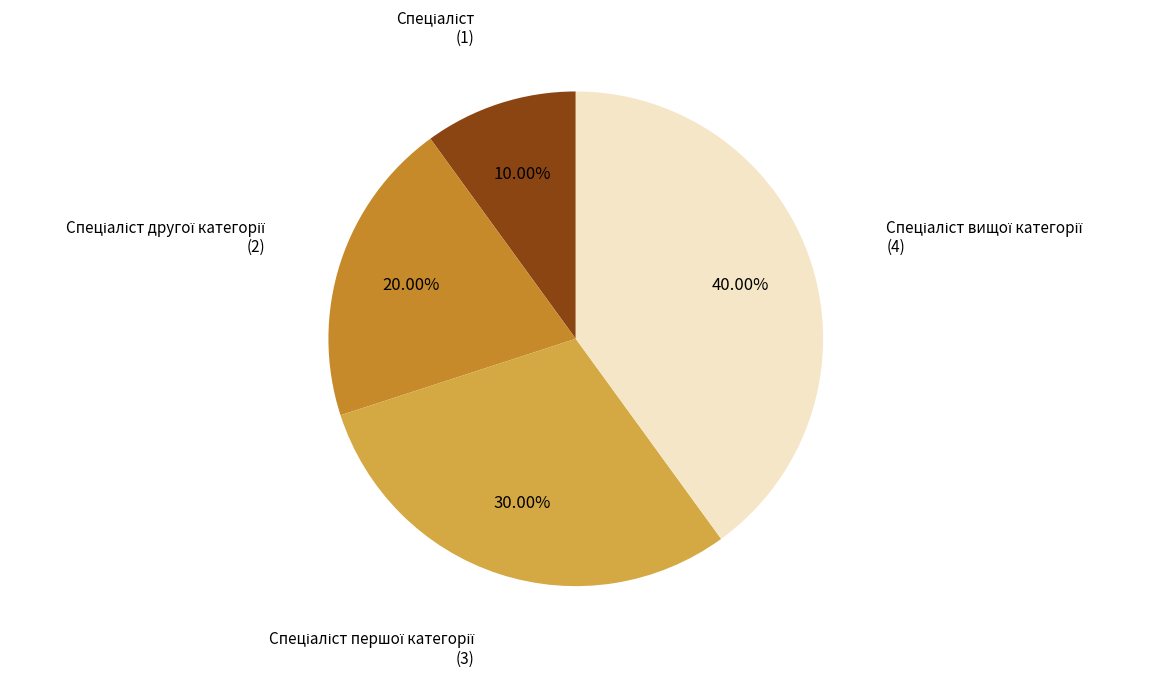

Is there any slice that represents more than half of the pie?

No